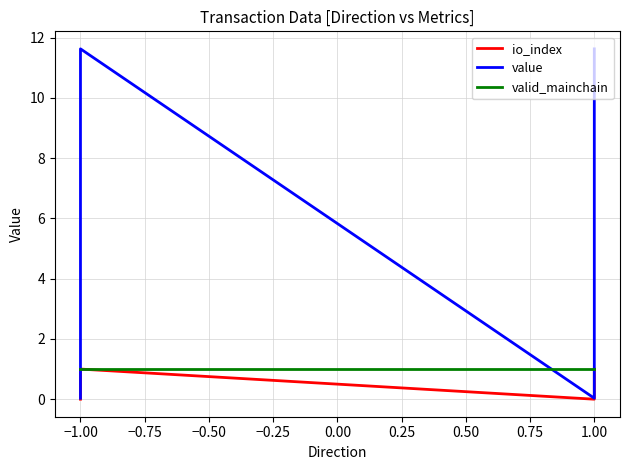

How many lines are shown in the chart?

3